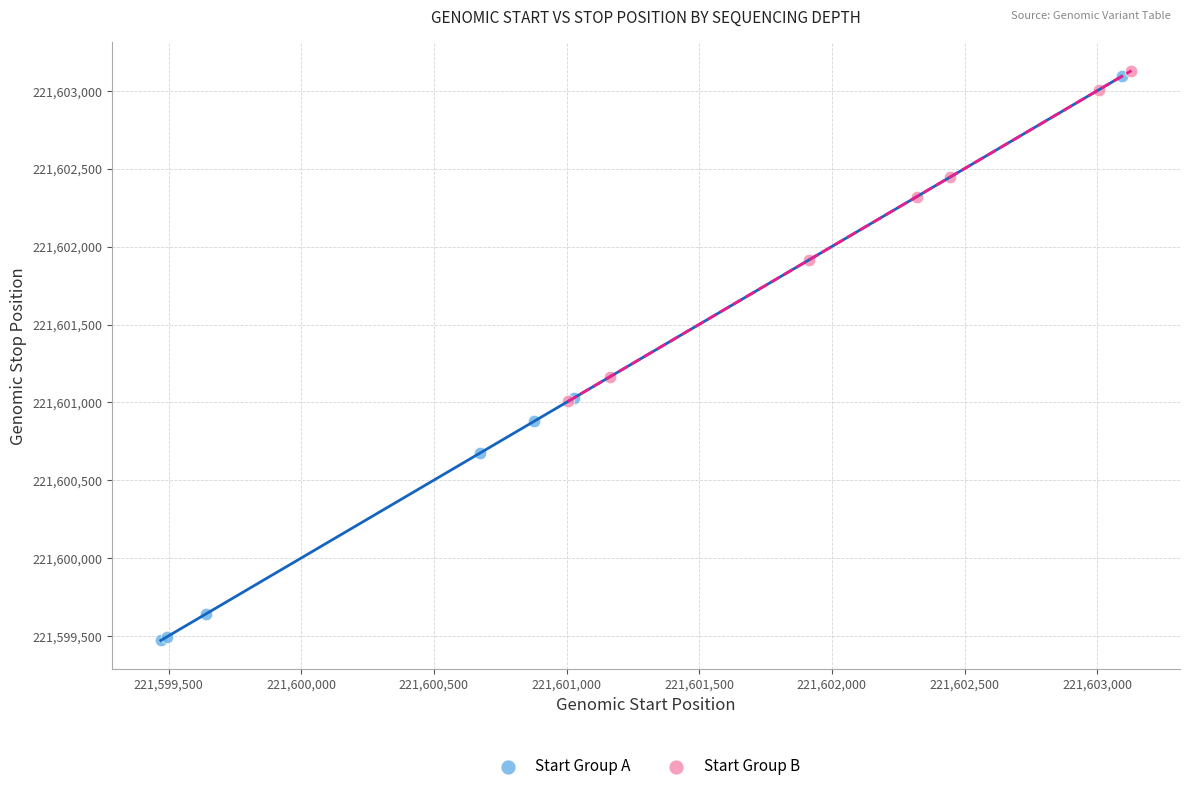

What are all the series names shown in the legend?

Start Group A, Start Group B